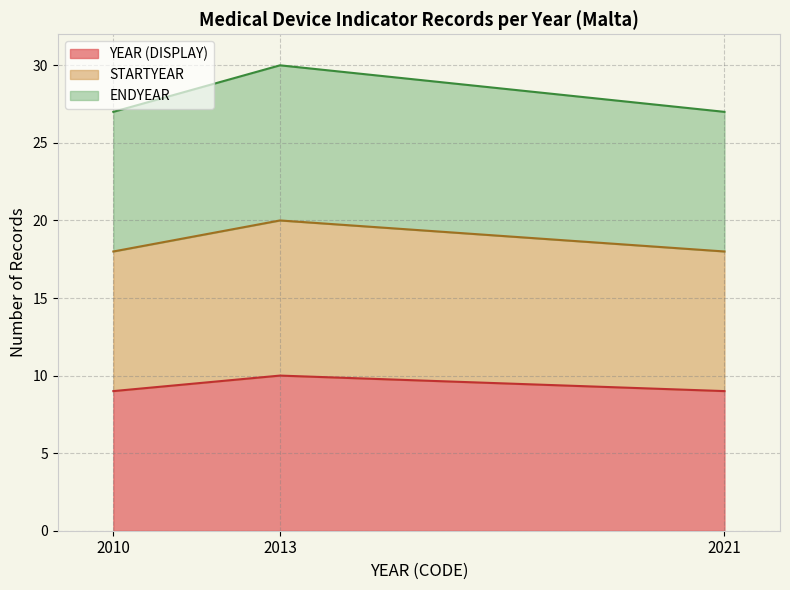

Which has a higher value, 27 or 26?

27